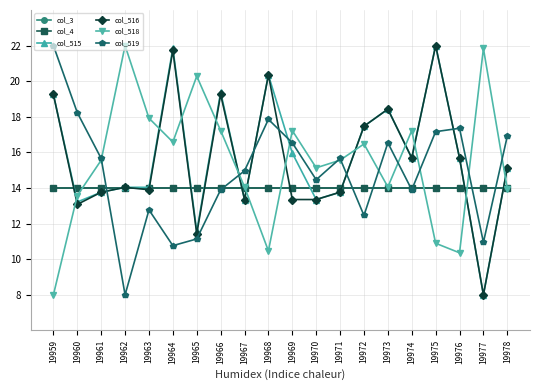

At which category is the sum across all series the highest?

19975